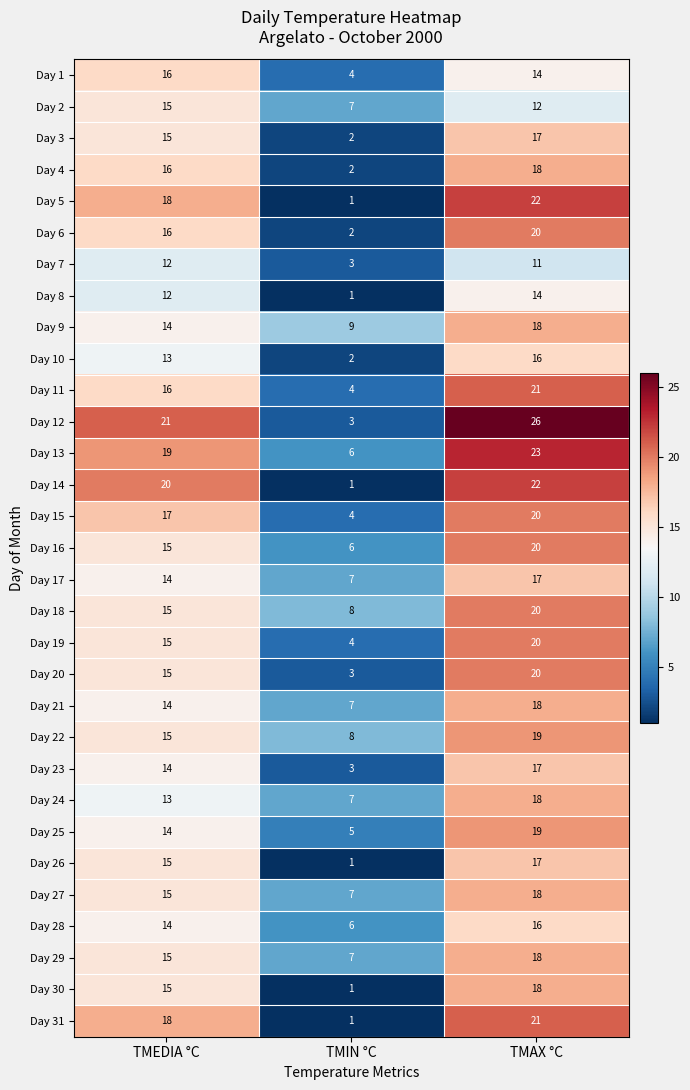

Which series has the largest range (max minus min)?

Day 12